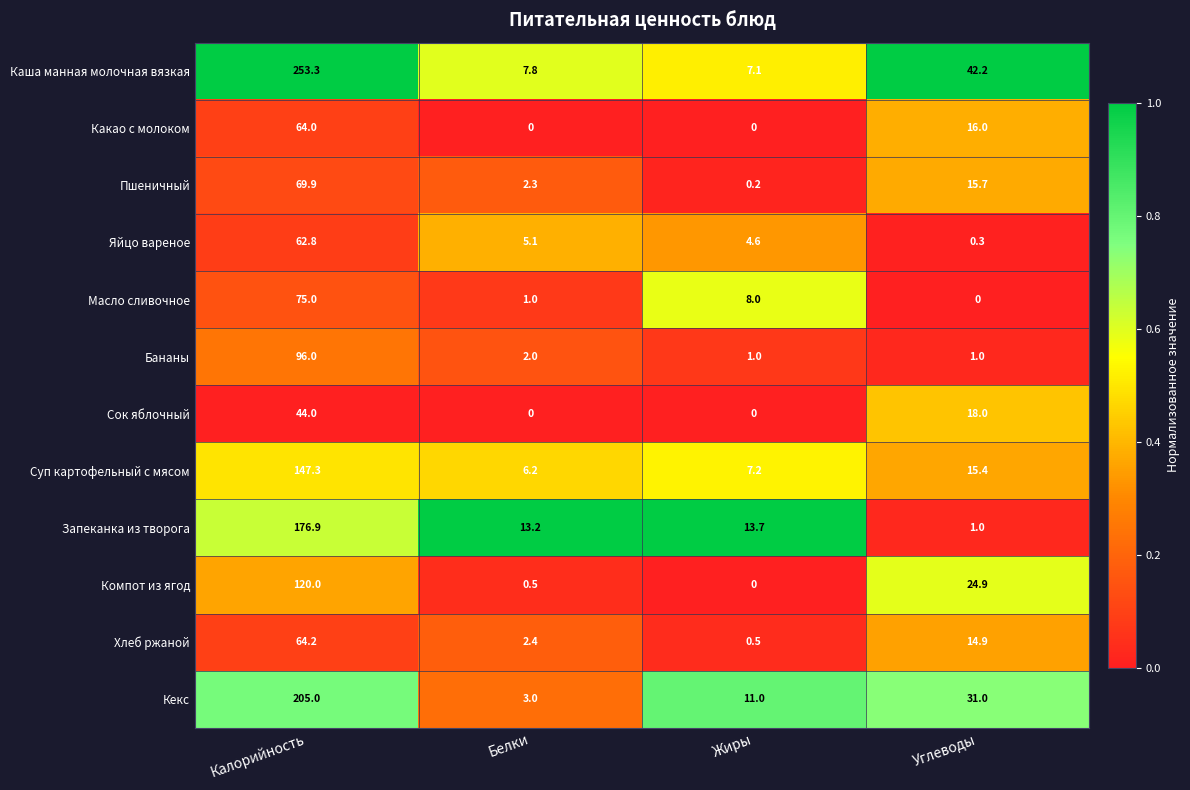

At which label does Хлеб ржаной reach its minimum?

Жиры